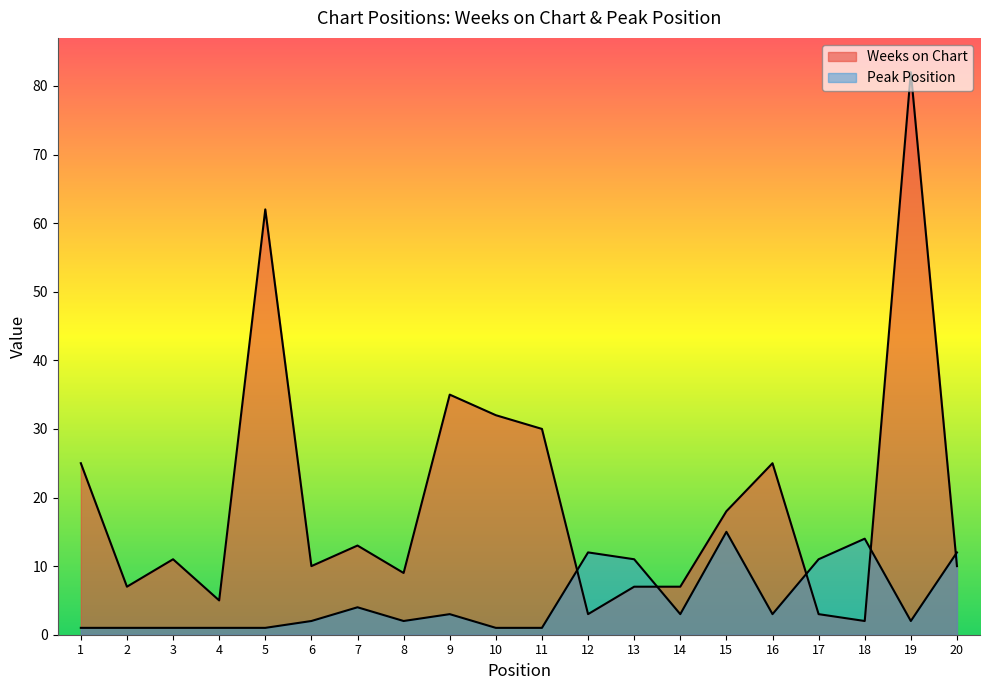

Does the chart display data point markers on the line(s)?

No